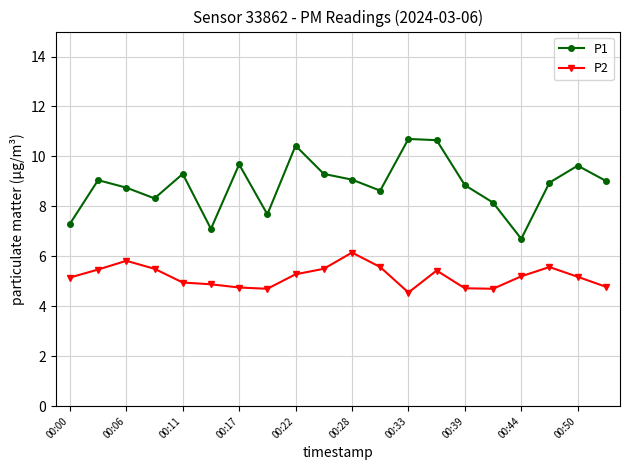

Which series has the largest range (max minus min)?

P1